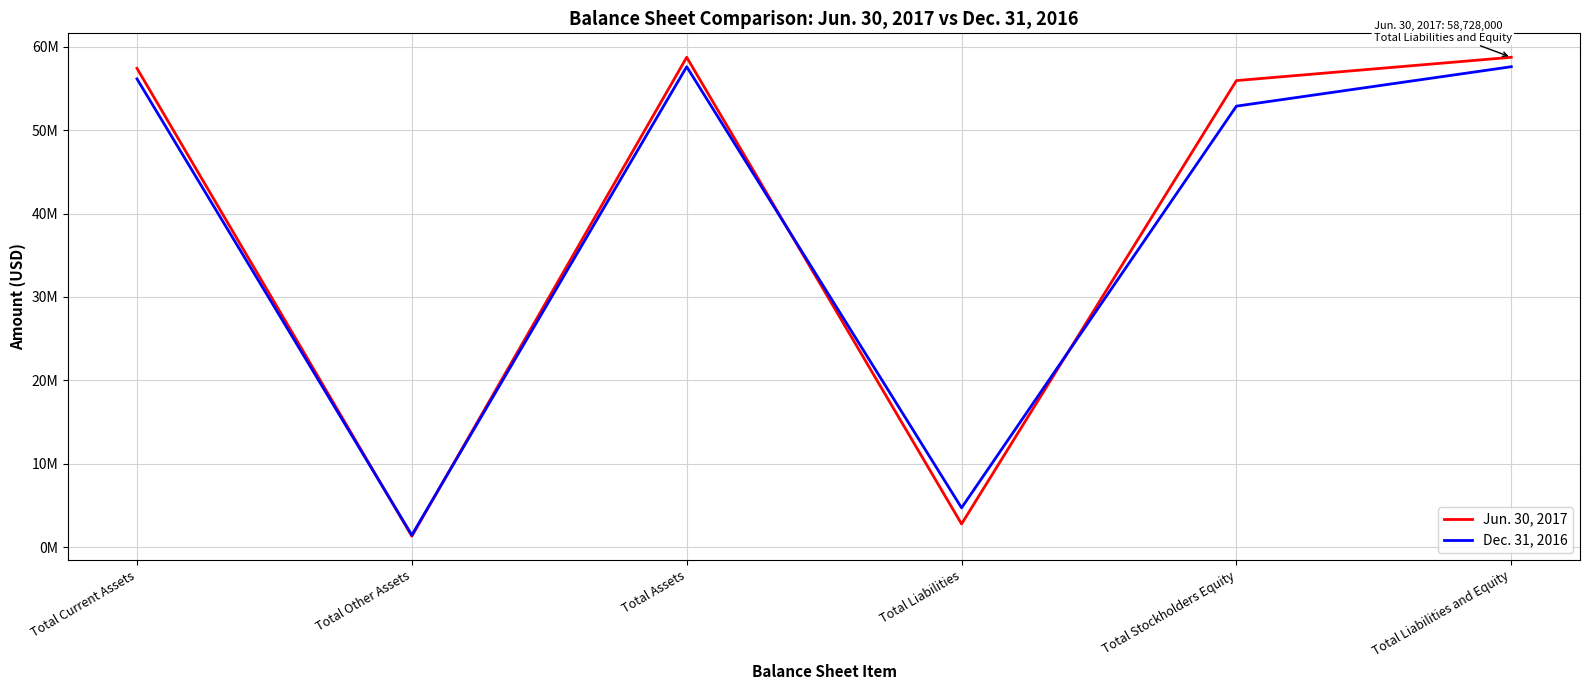

After their last crossing, which series has the higher values: Jun. 30, 2017 or Dec. 31, 2016?

Jun. 30, 2017